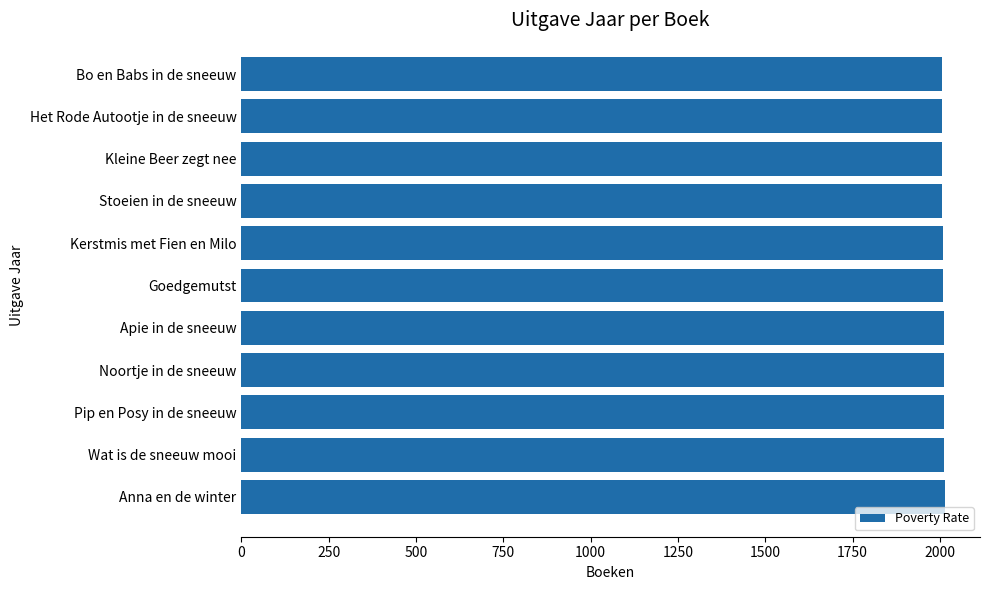

What is the smallest value displayed?

2005